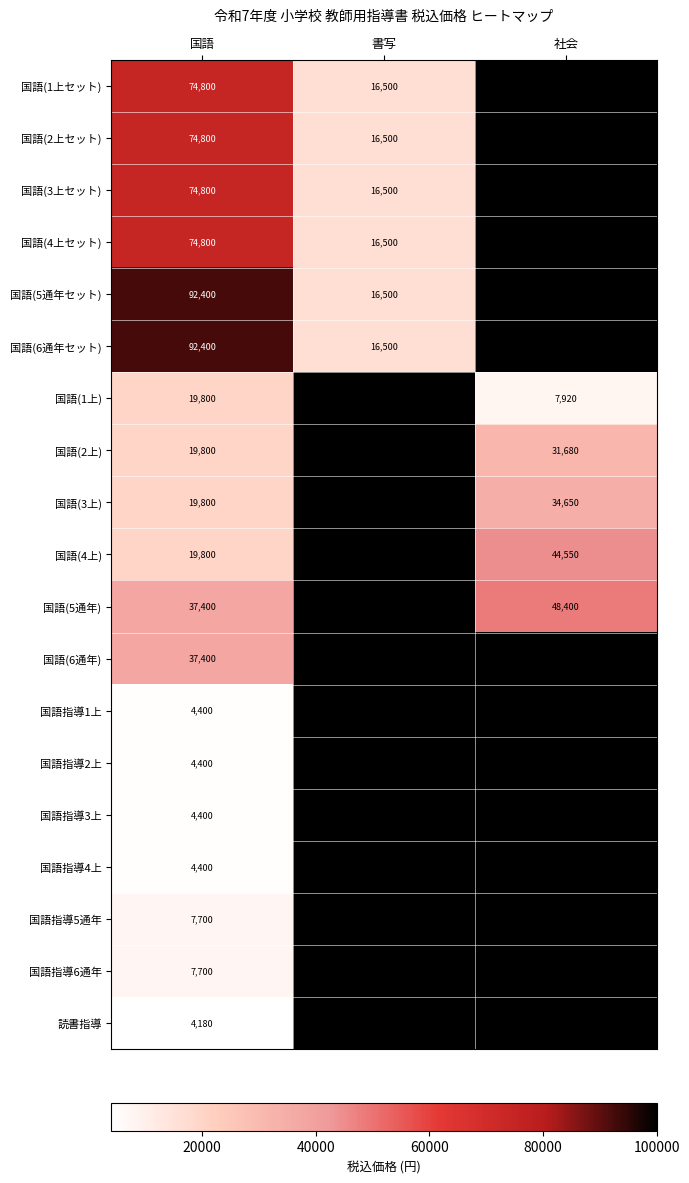

Is it true that 国語(3上) equals 10517 at 国語?

False